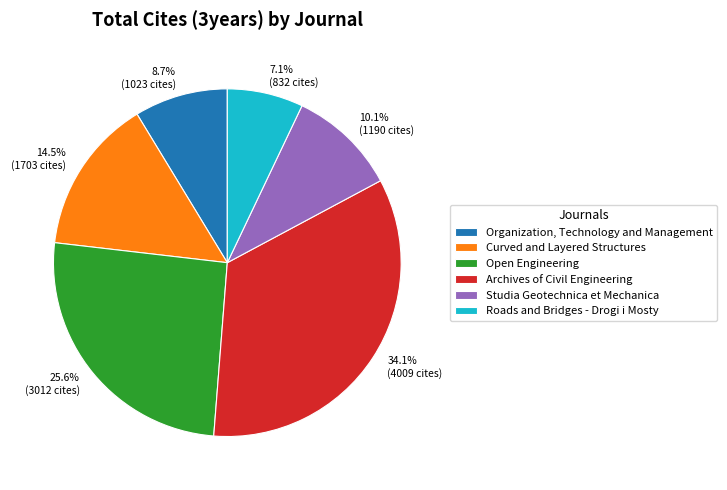

To the nearest percent, what portion does Archives of Civil Engineering represent?

34%